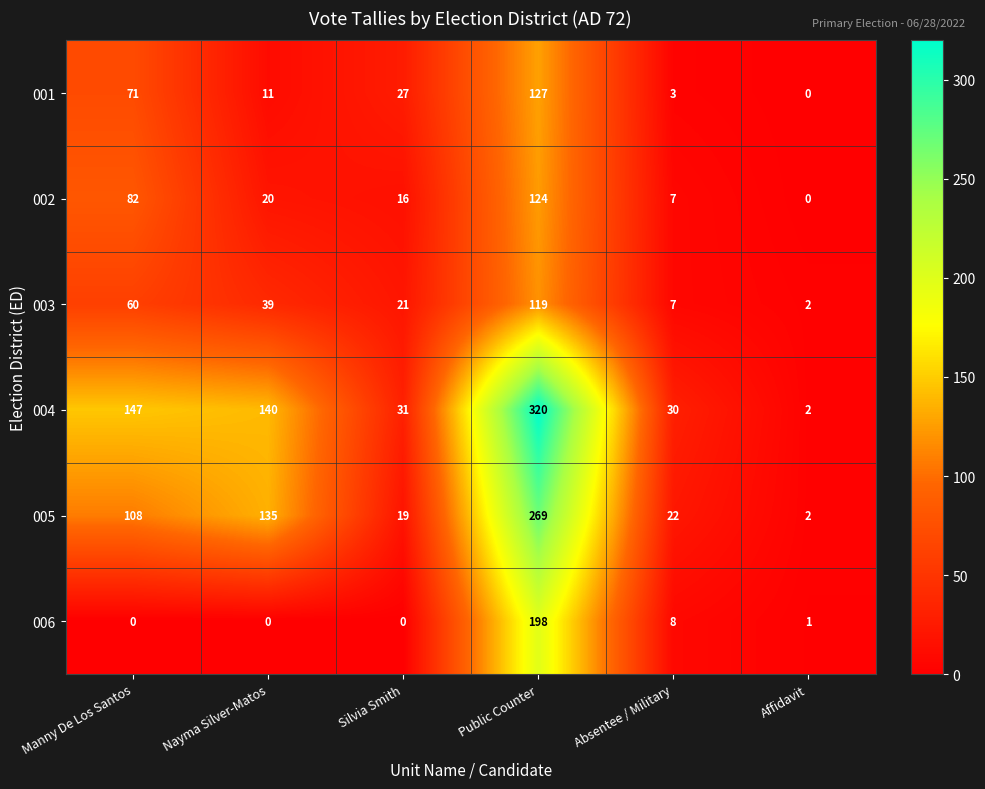

At which category is the sum across all series the highest?

Public Counter